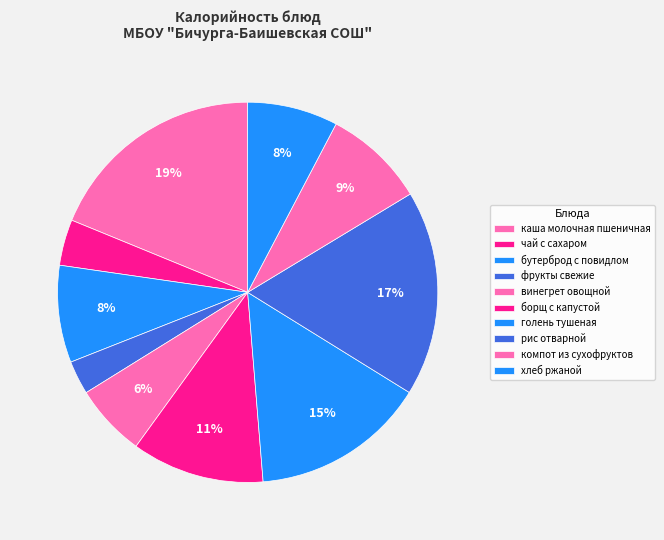

Is каша молочная пшеничная the majority of the pie?

No